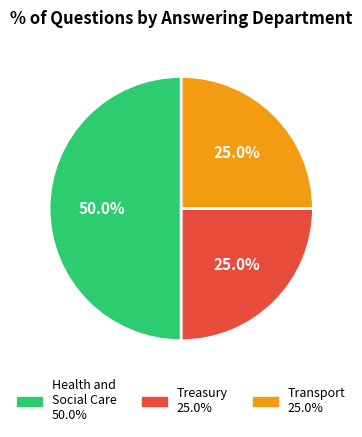

Count the number of slices in the pie.

3